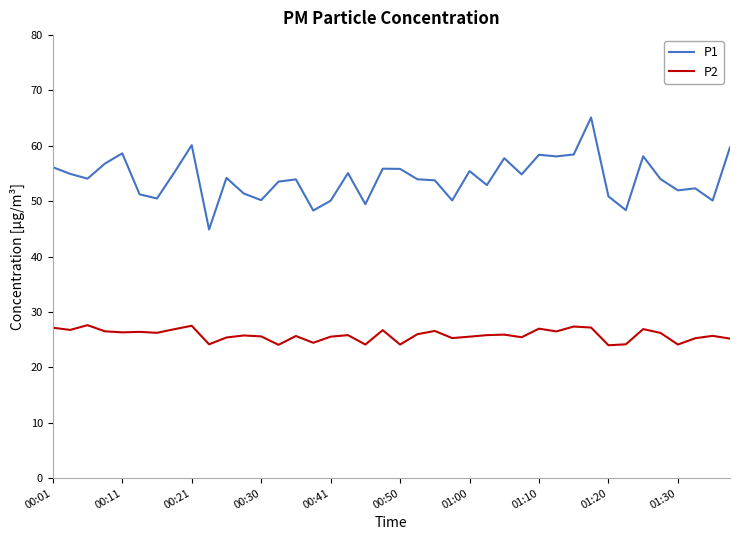

What is the lowest value of the P1 series?

44.9